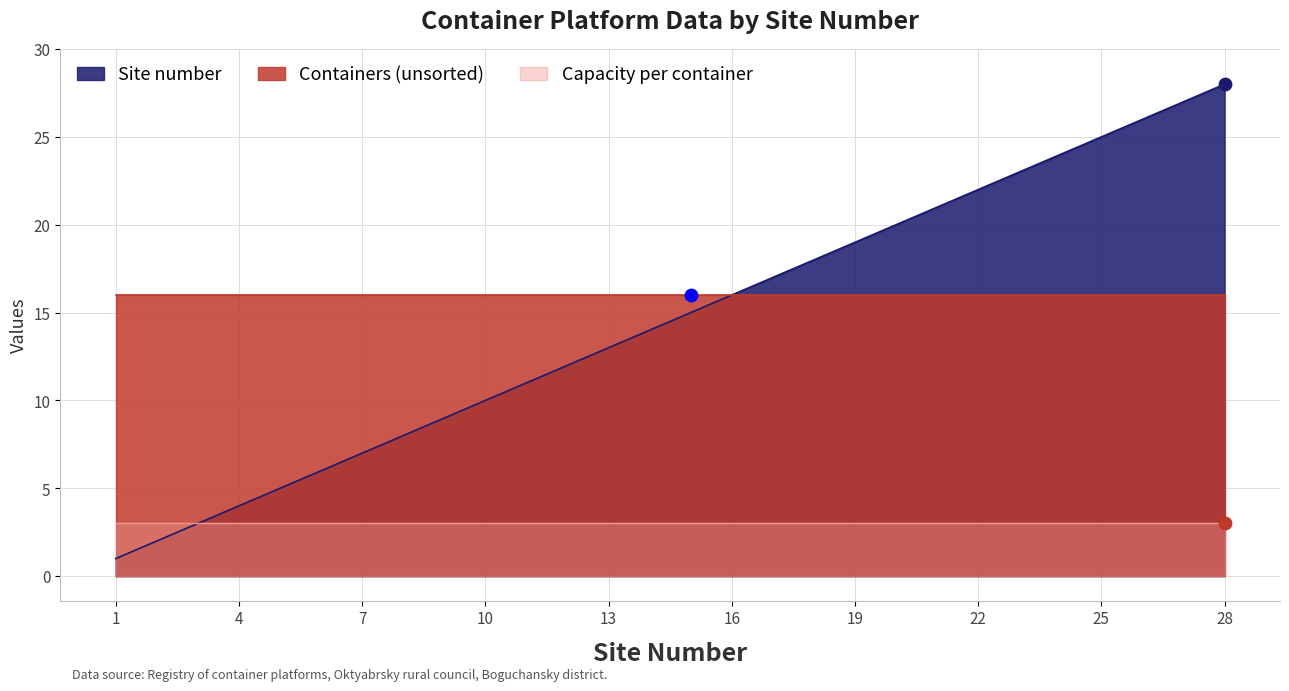

At which category is the sum across all series the highest?

28